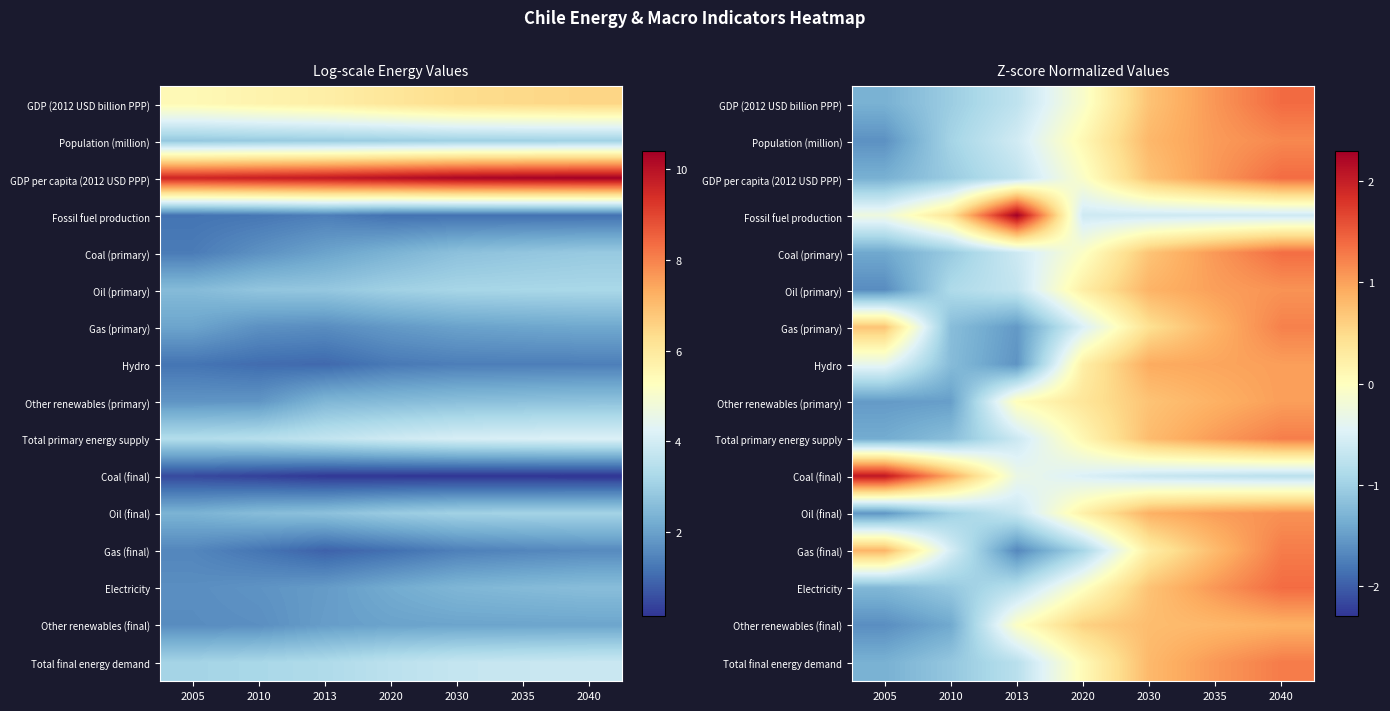

At how many categories does at least one series exceed 1?

4